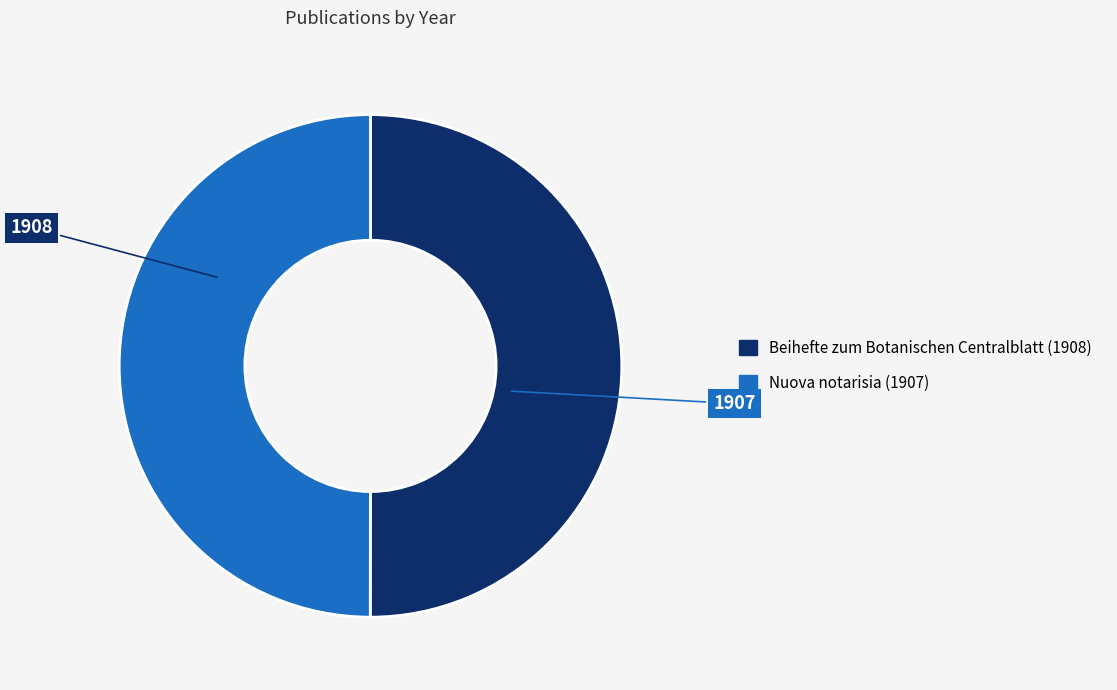

Combined, do Nuova notarisia (1907) and Beihefte zum Botanischen Centralblatt (1908) account for over 50%?

Yes